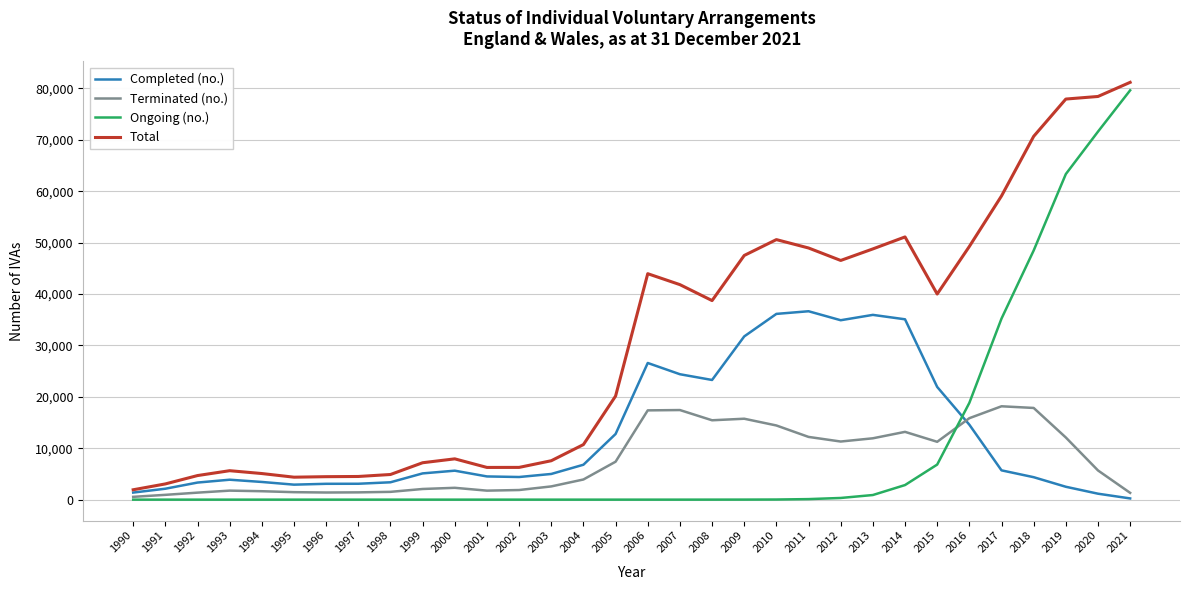

Which category has the highest value across all series?

2021